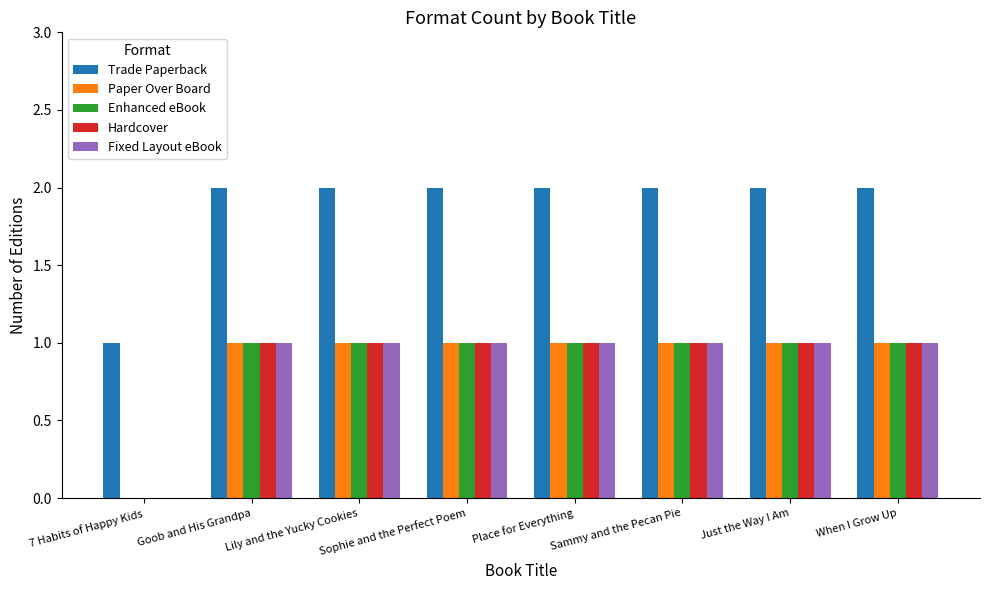

The Enhanced eBook series shows 1 at Sammy and the Pecan Pie. True or false?

True